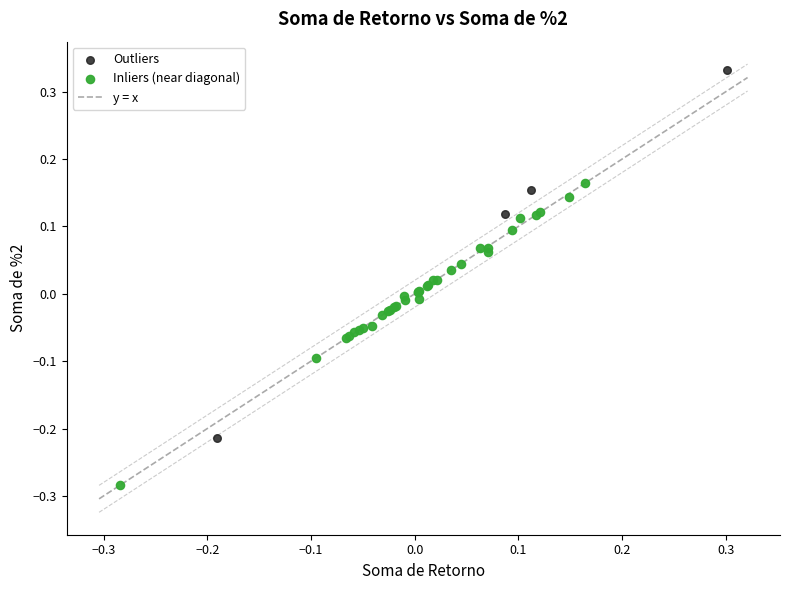

Which series contains the lowest Y value?

Inliers (near diagonal)